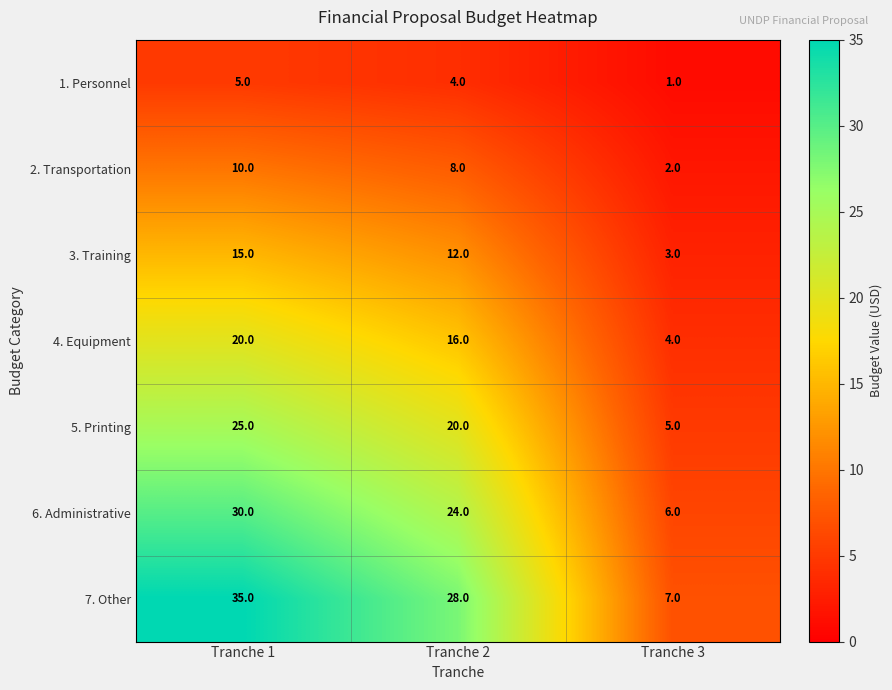

Reading left to right, transcribe all the data shown in this chart.

1. Personnel: 5	4	1
2. Transportation: 10	8	2
3. Training: 15	12	3
4. Equipment: 20	16	4
5. Printing: 25	20	5
6. Administrative: 30	24	6
7. Other: 35	28	7